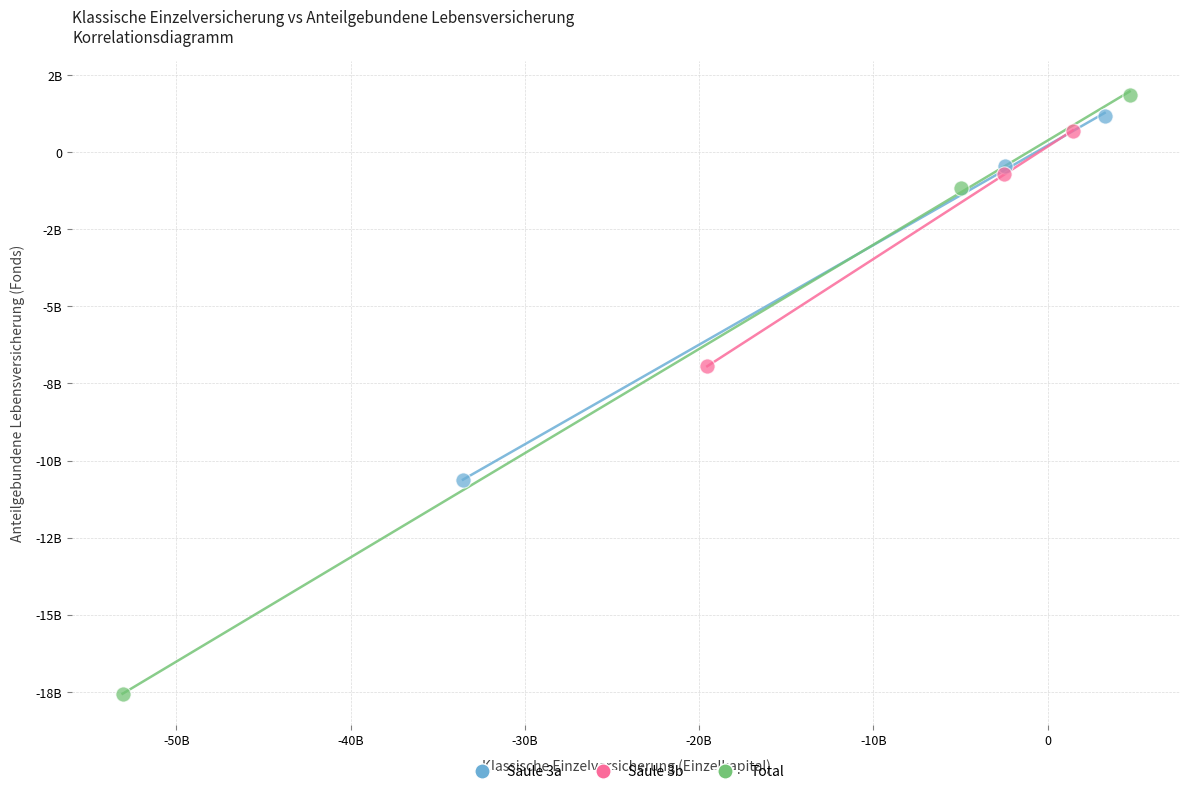

Which series has the largest Y range (max minus min)?

Total